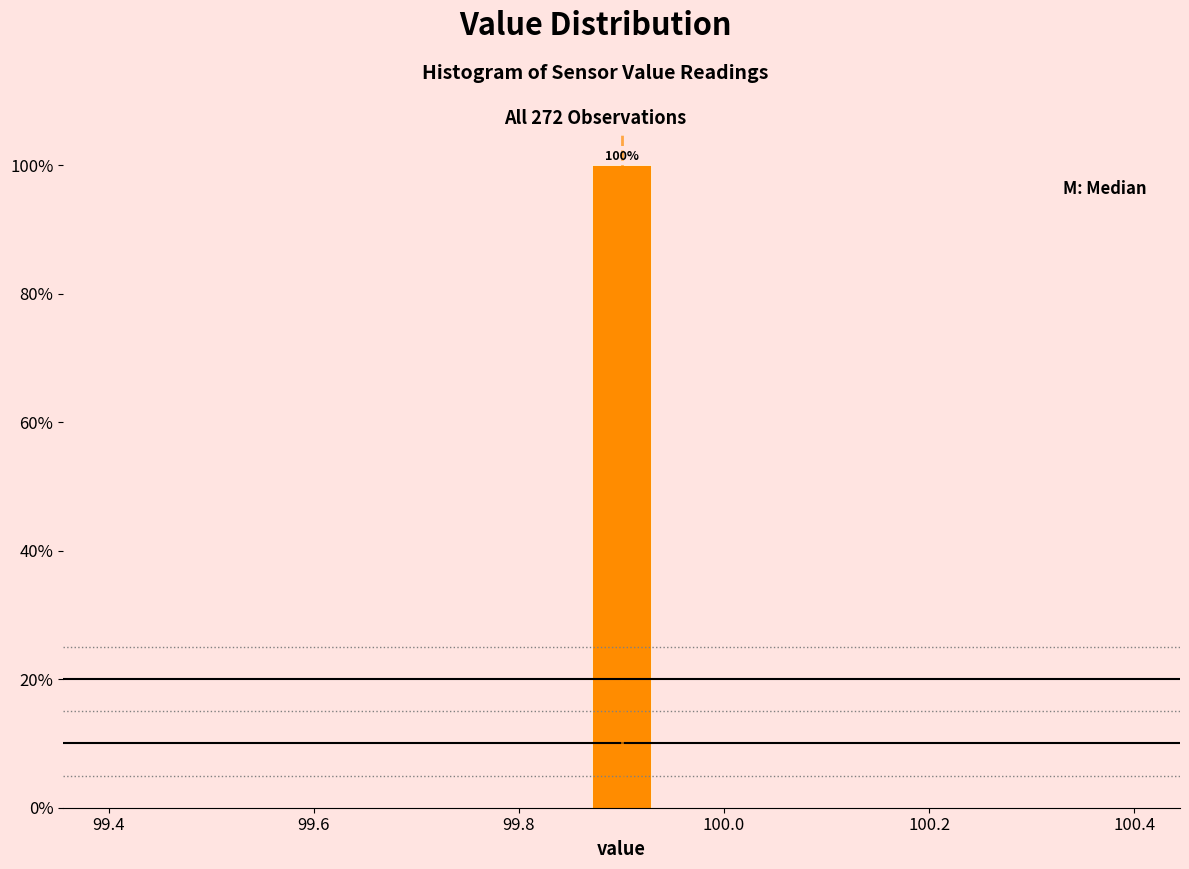

Read against the x-axis, roughly where is the centre of the tallest bar?

99.90